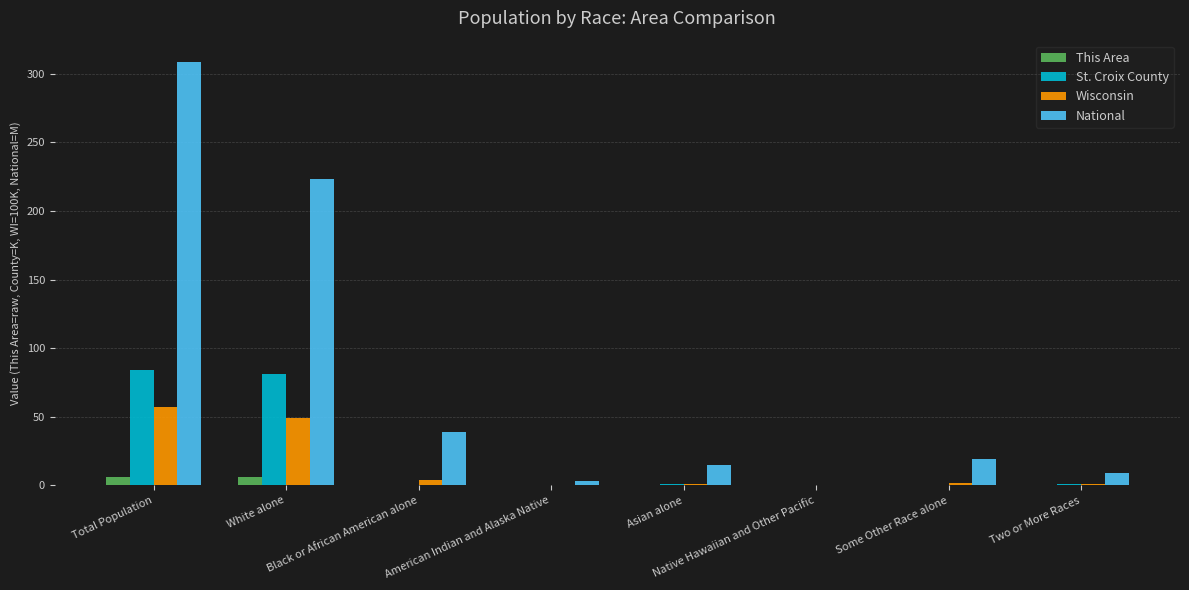

How many values in the This Area series exceed 0?

2